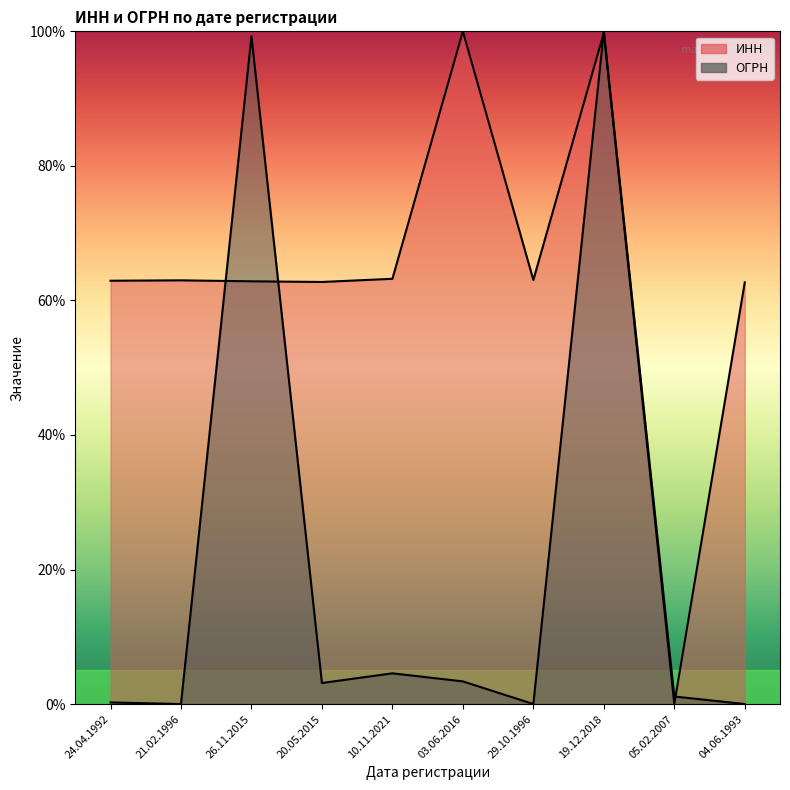

Which series has the largest total across all categories?

ИНН